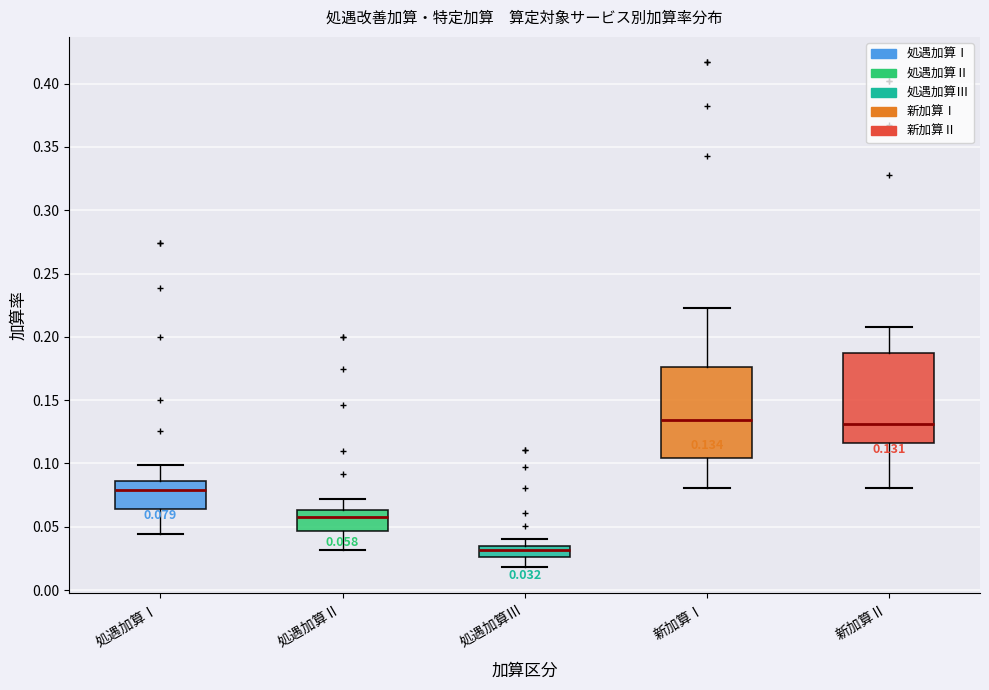

Which box's median line is the lowest?

処遇加算Ⅲ